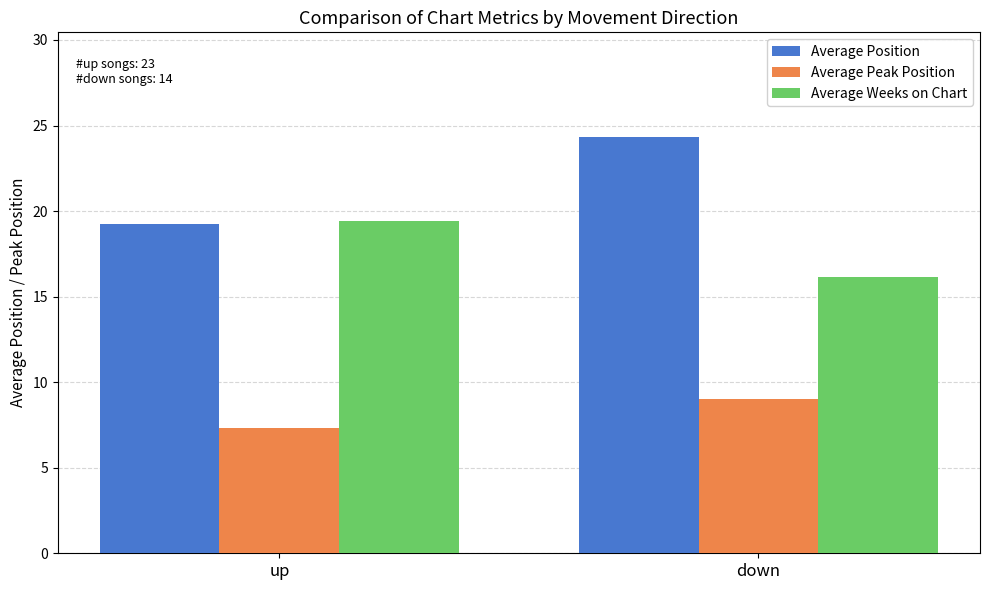

What is the maximum value for Average Position?

24.4